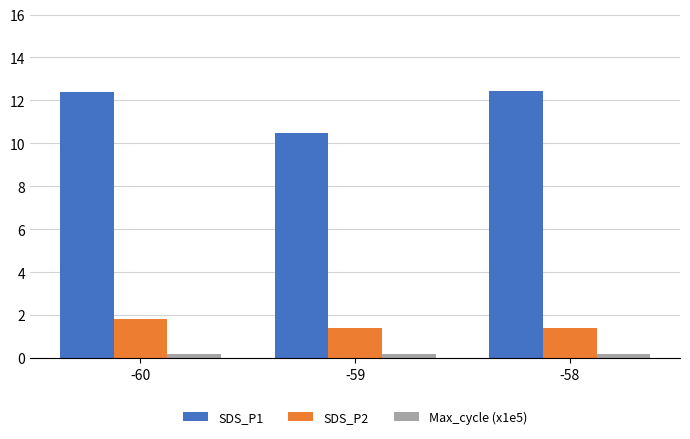

Rank the series at -60 from highest to lowest value.

SDS_P1, SDS_P2, Max_cycle (x1e5)